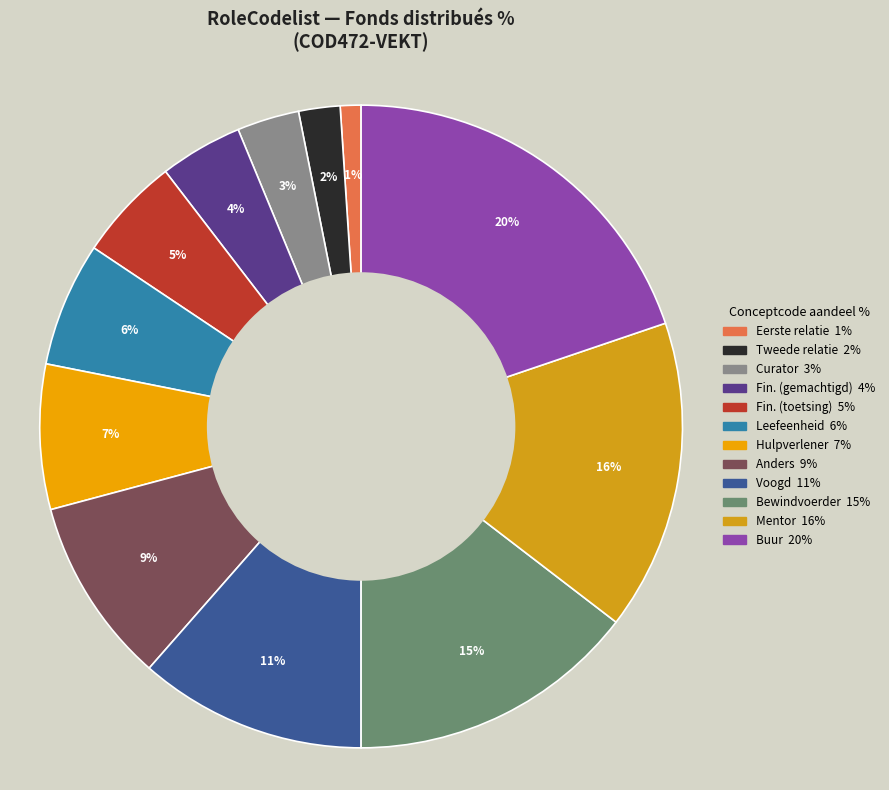

Count the number of slices in the pie.

12